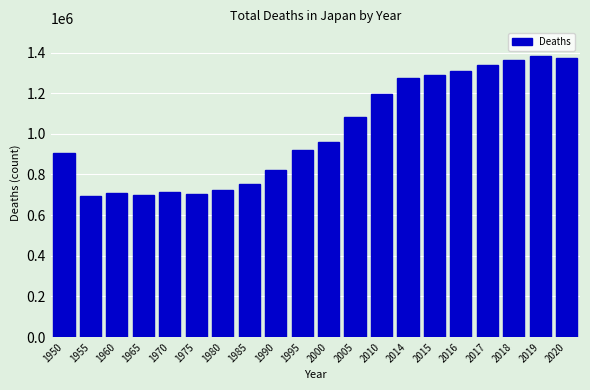

What is the maximum value shown in the chart?

1381093